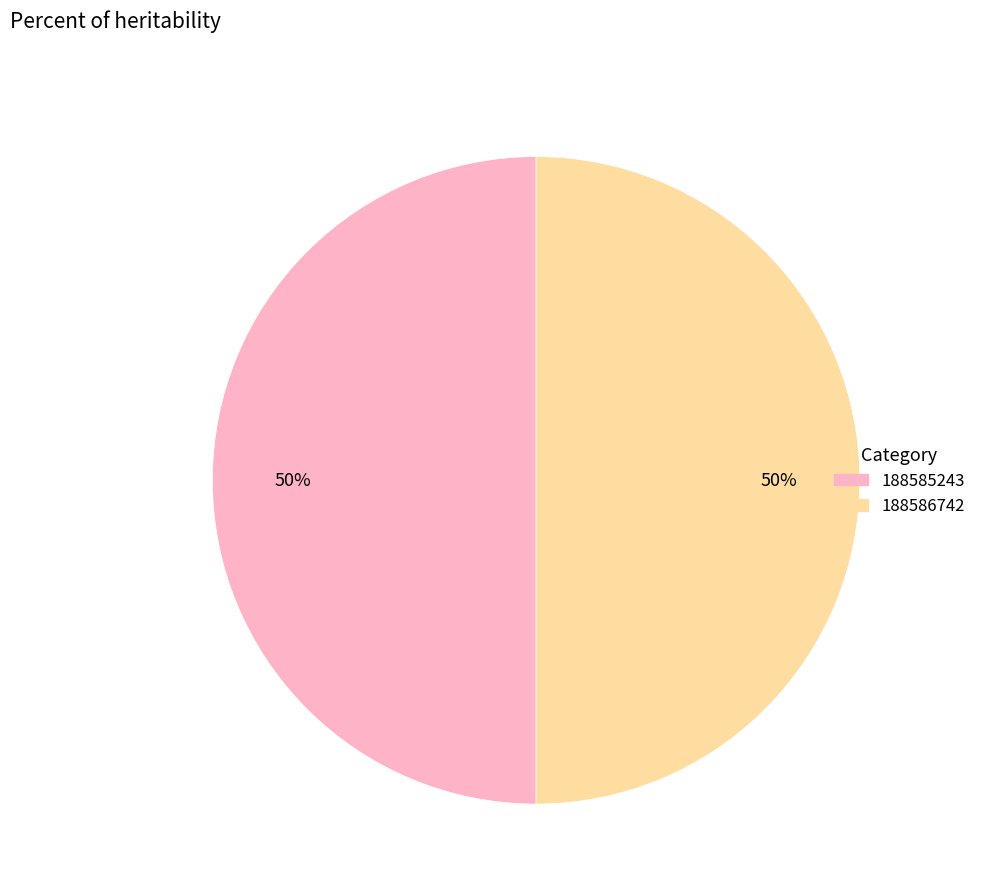

Do 188586742 and 188585243 together represent more than half of the pie?

Yes